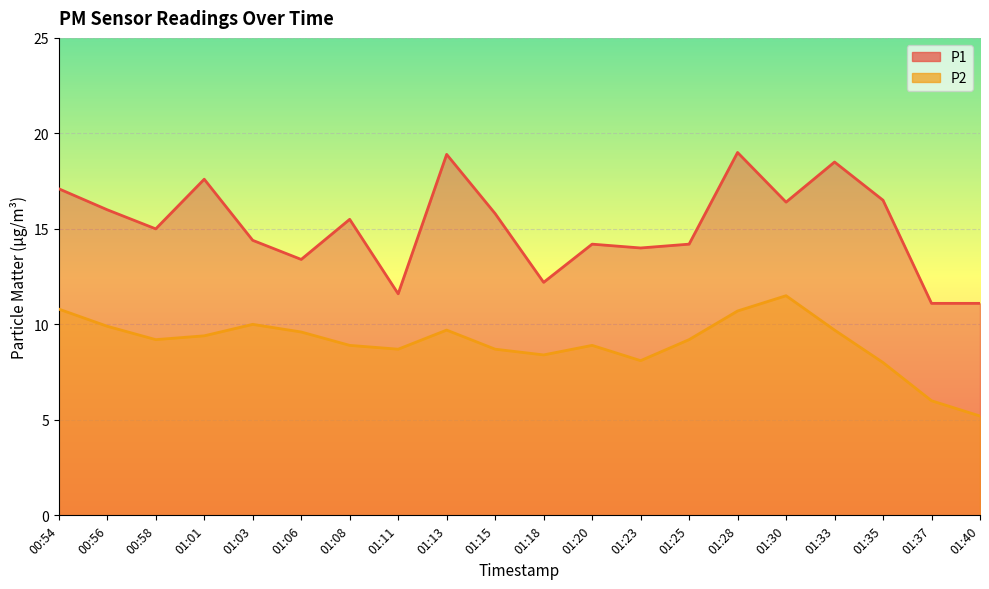

What is the lowest value of the P2 series?

5.2